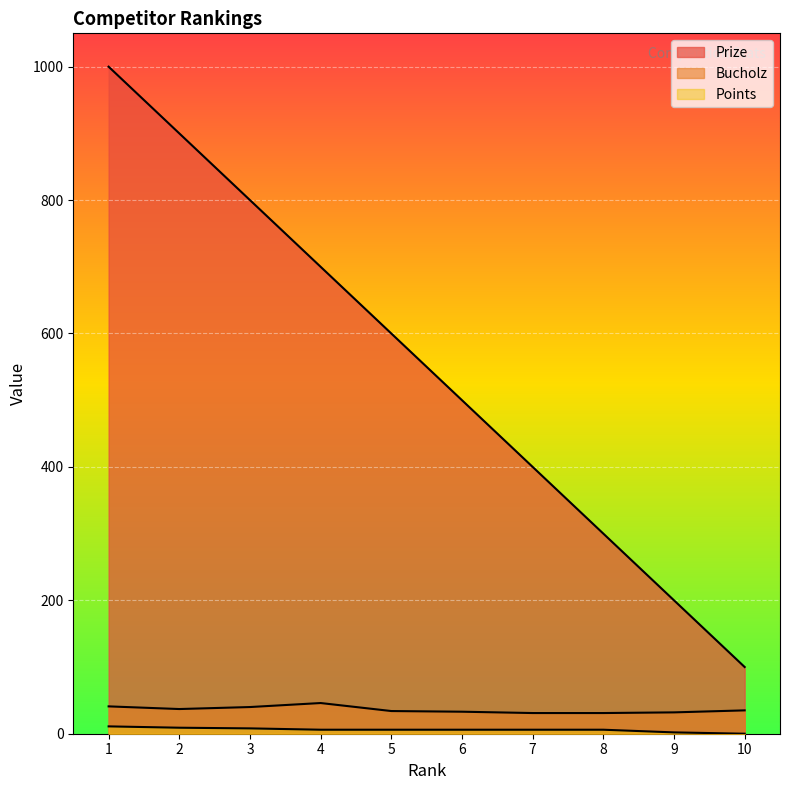

At which label does Prize reach its peak?

1